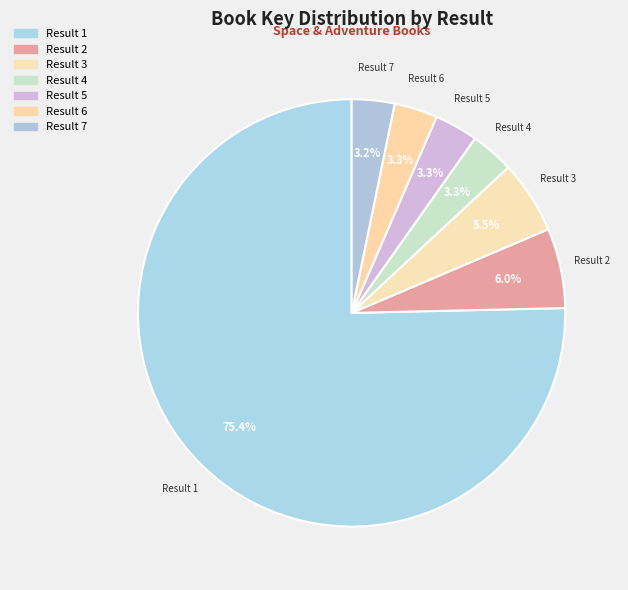

How many slices are in this pie chart?

7